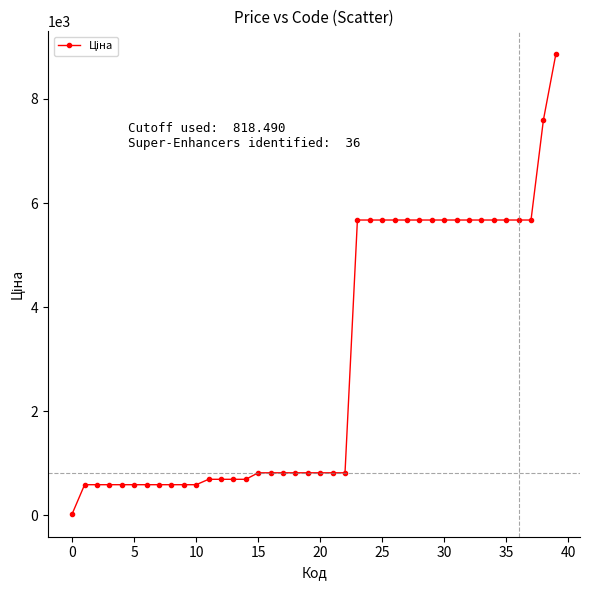

What is the greatest value displayed?

8856.7